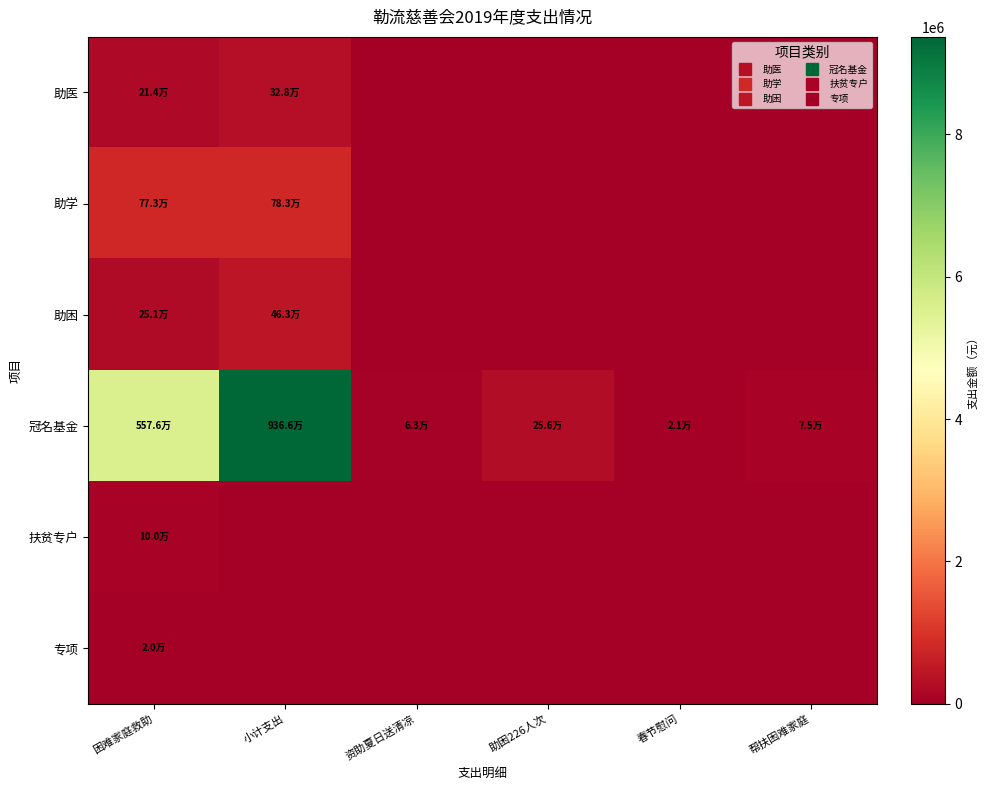

Which label corresponds to the smallest value in the chart?

资助夏日送清凉